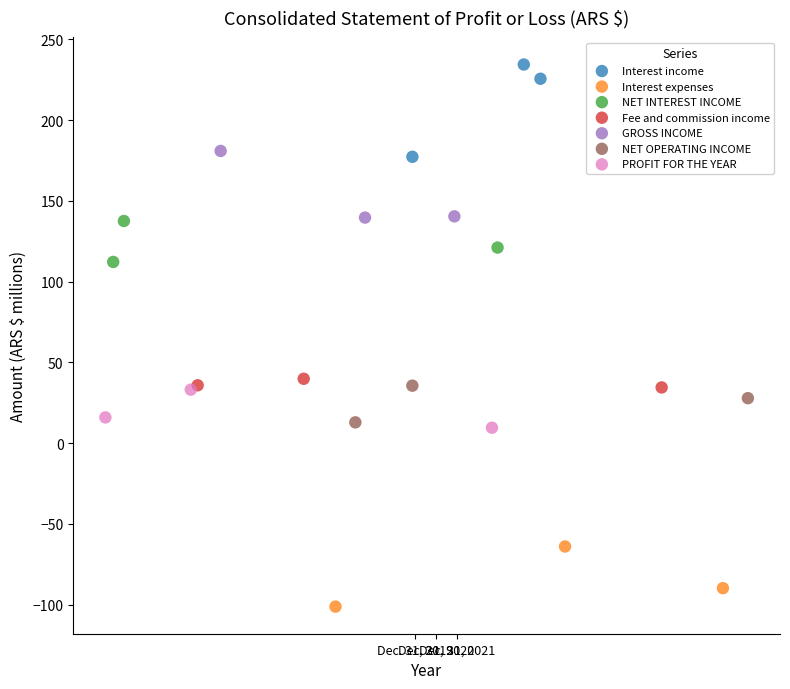

What are all the series names shown in the legend?

Interest income, Interest expenses, NET INTEREST INCOME, Fee and commission income, GROSS INCOME, NET OPERATING INCOME, PROFIT FOR THE YEAR